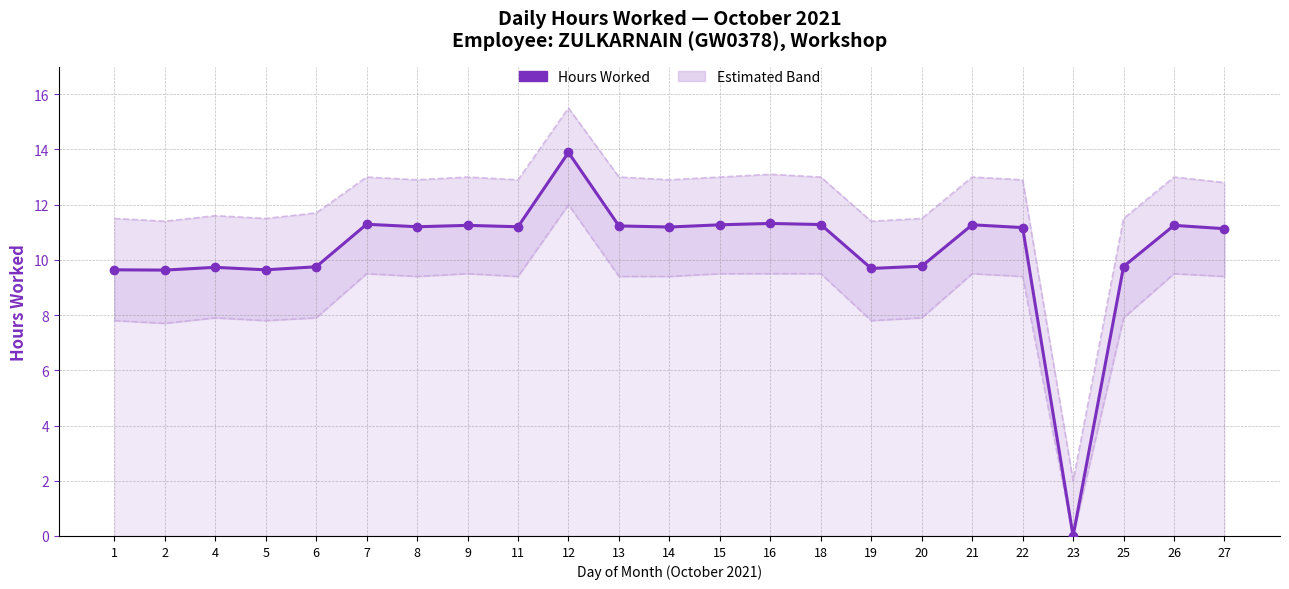

Where does the data first go above 11?

7